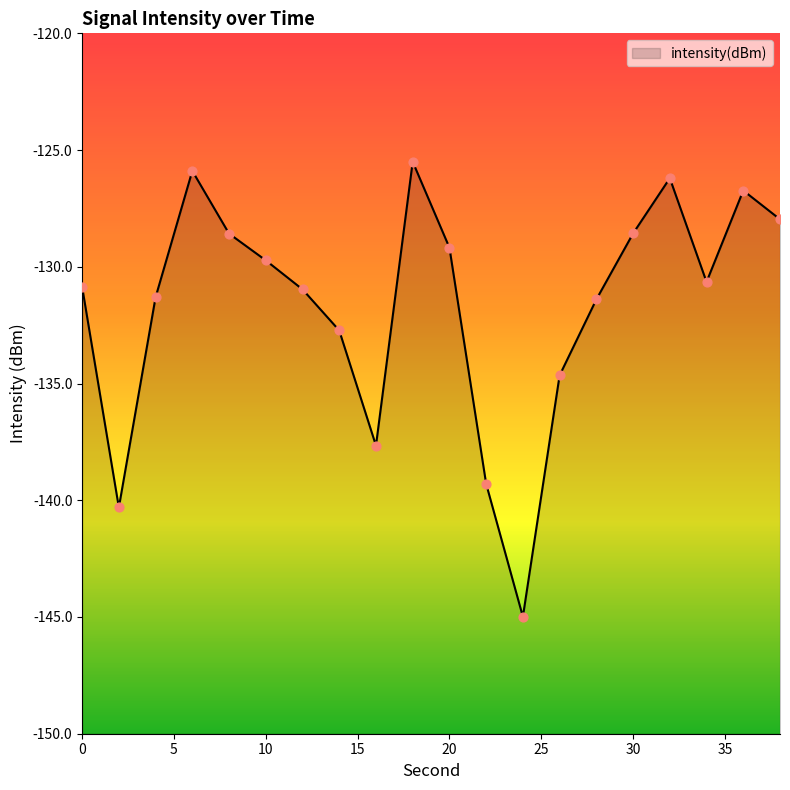

What is the change in value from 26 to 34?

+4.0